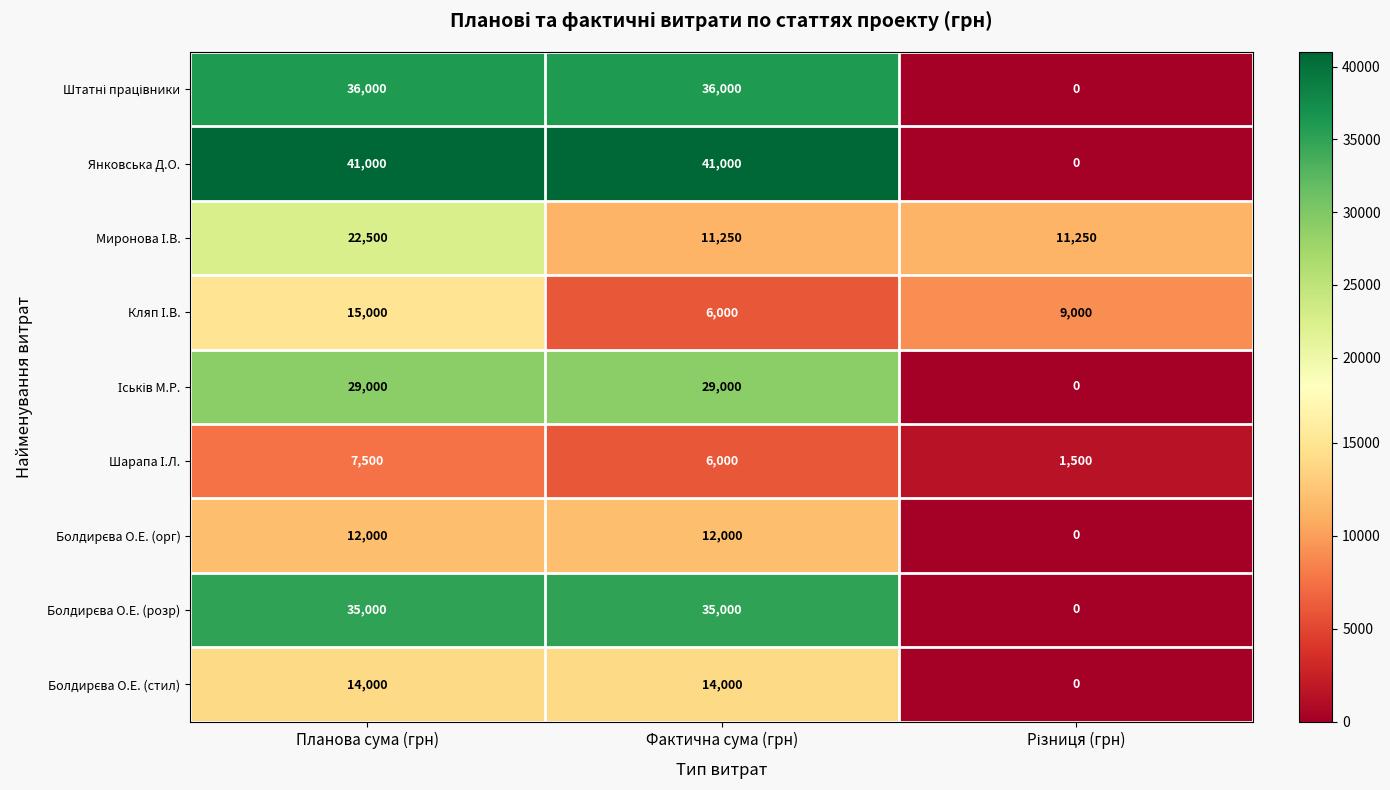

Which series has the largest range (max minus min)?

Янковська Д.О.